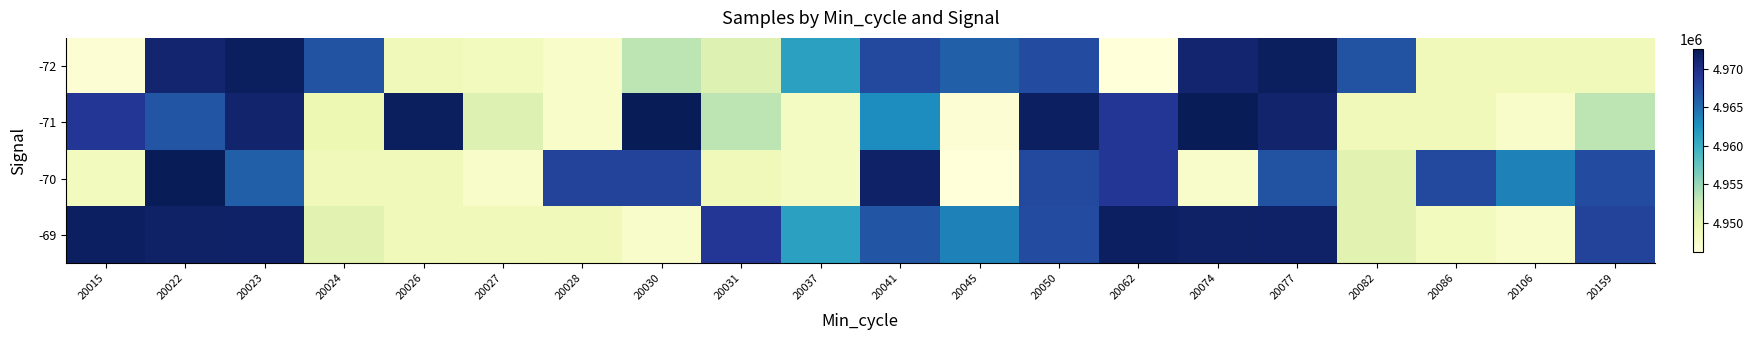

Rank the series by their maximum value, from lowest to highest.

-69, -72, -71, -70